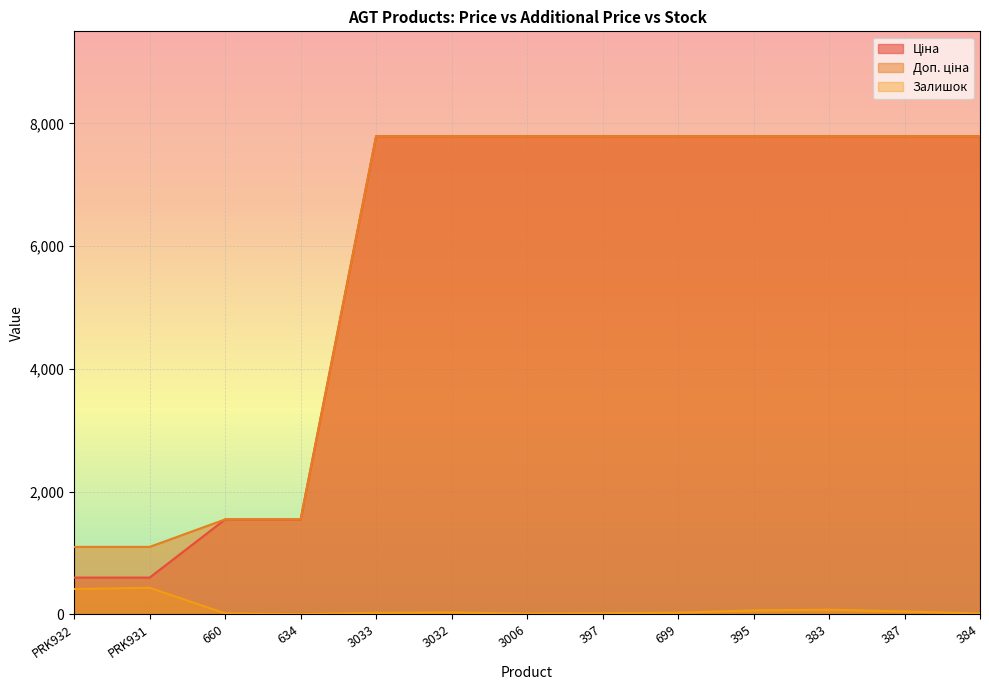

How many lines are shown in the chart?

3